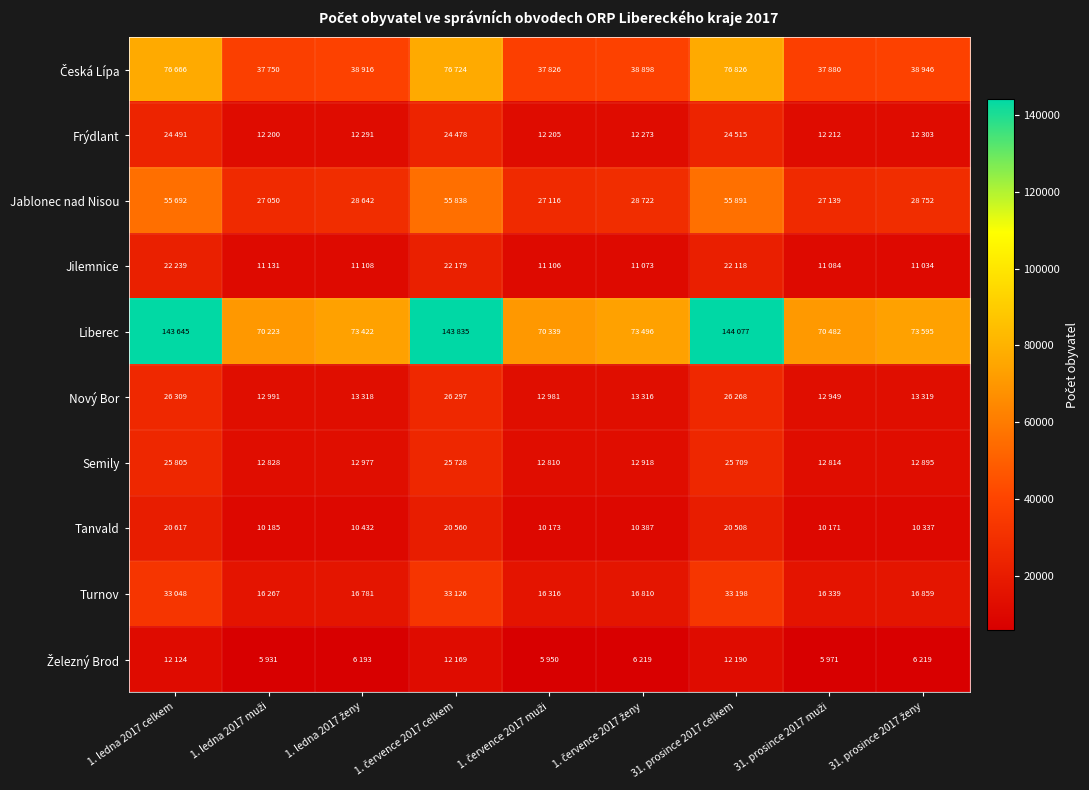

Which series has the largest total across all categories?

Liberec